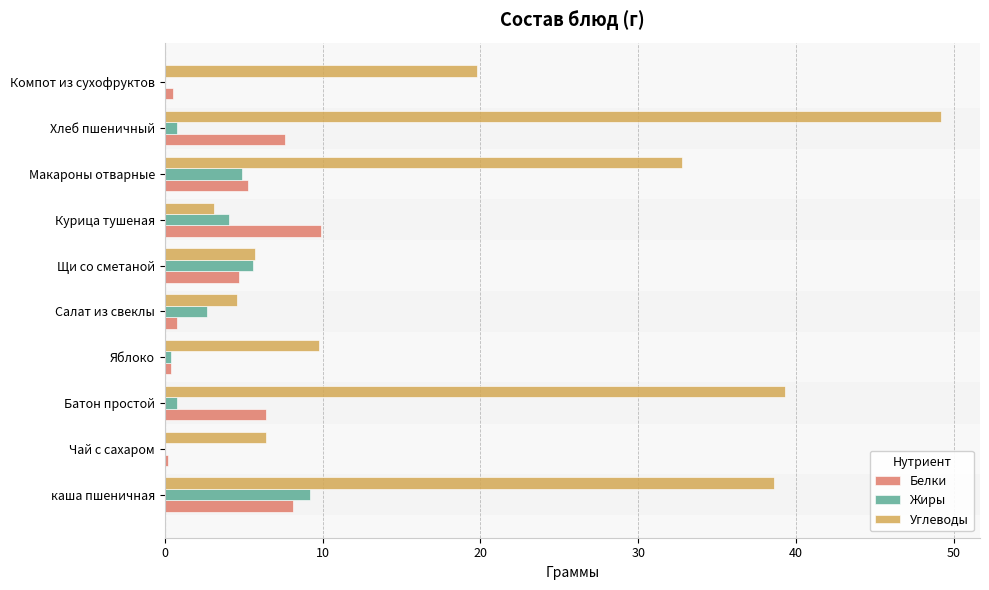

At which category does the chart reach its peak across all series?

Хлеб пшеничный